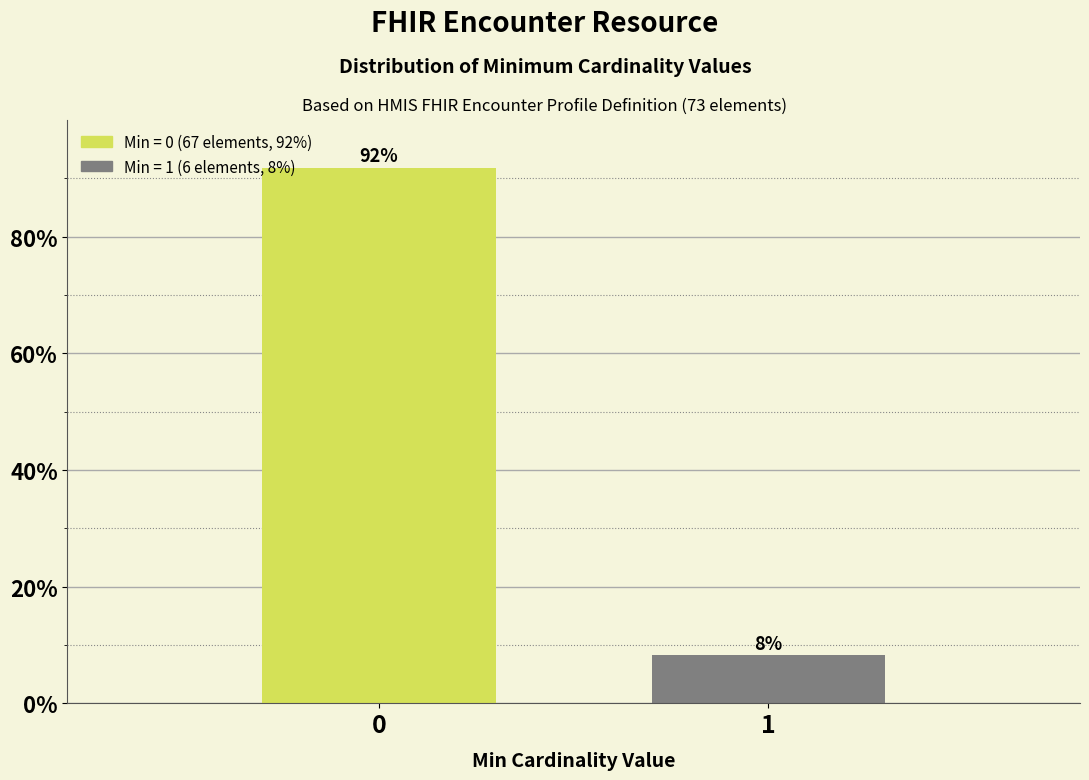

List the labels in order of value, smallest first.

1, 0